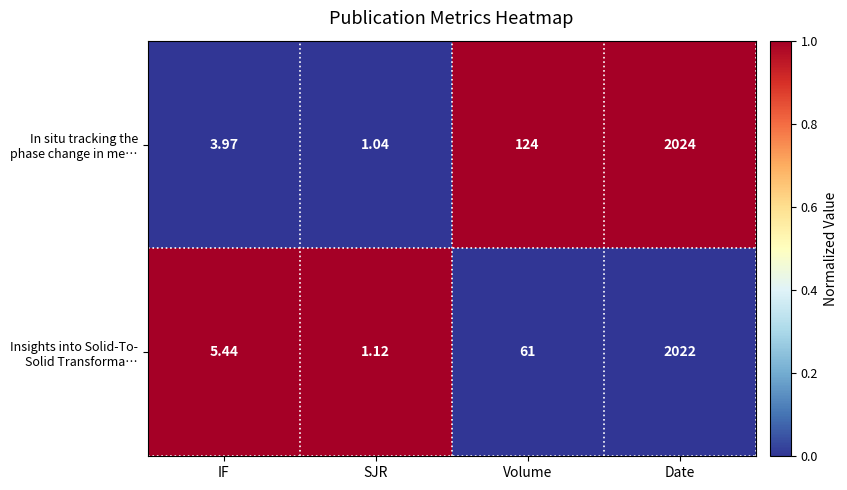

Count the number of data series in this chart.

2